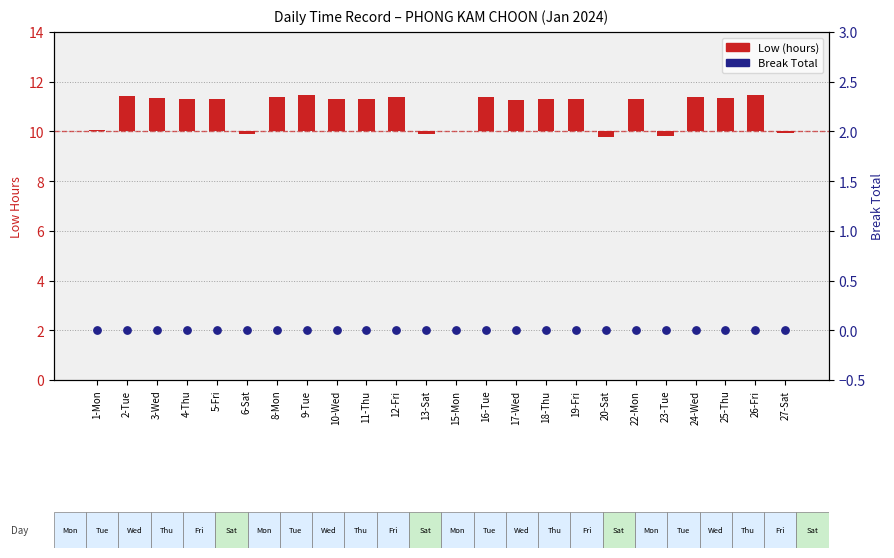

At which category is the sum across all series the highest?

9-Tue